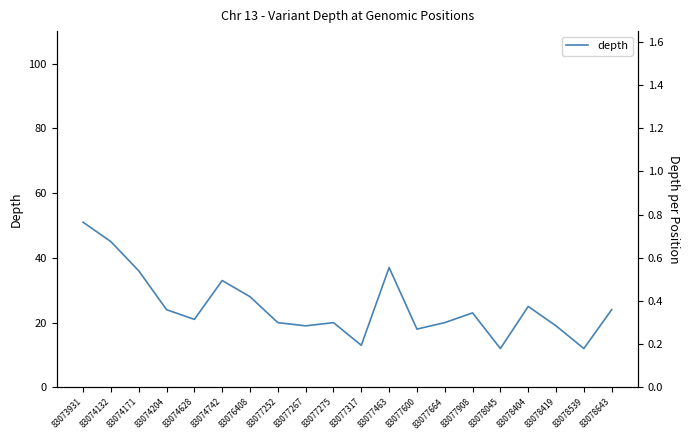

How many points are higher than both their immediate neighbors (excluding endpoints)?

5